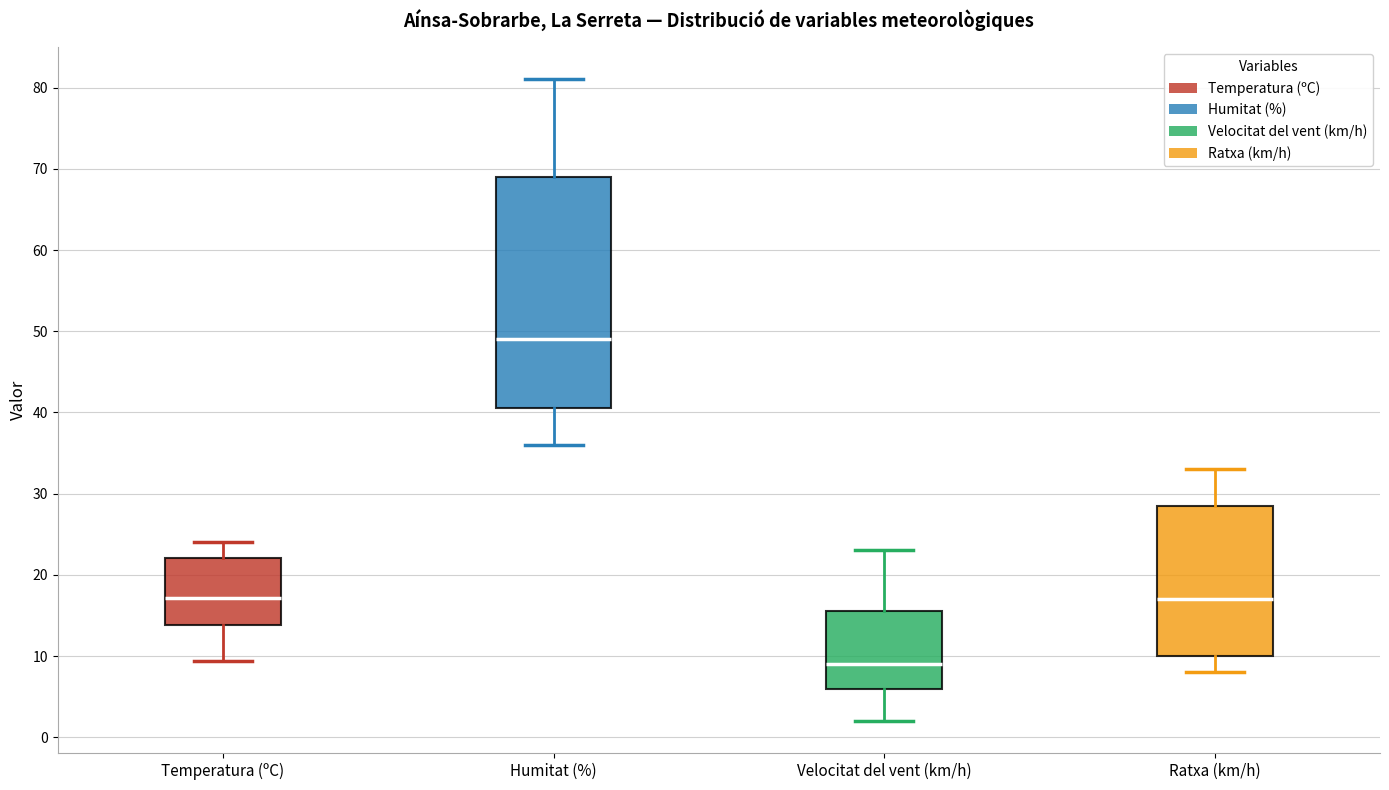

Where is the lower edge of the box for Ratxa (km/h) on the y-axis? The values are not printed on the chart, so give them approximately, as read against the axis.

10